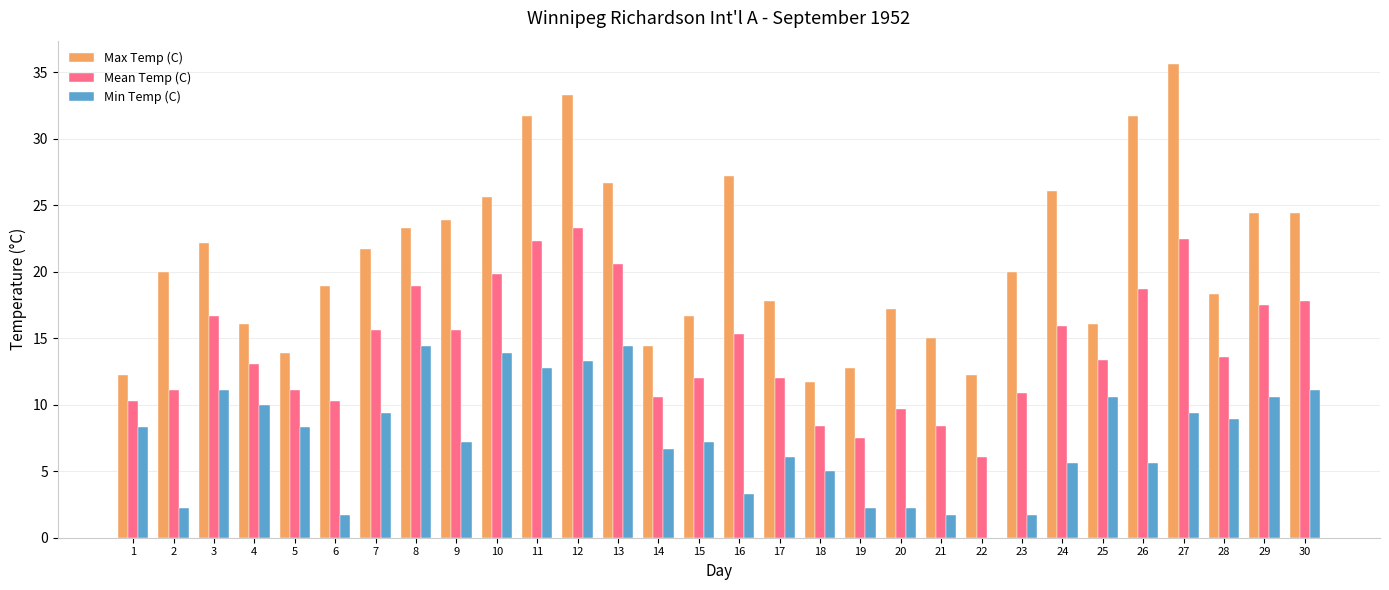

Is it true that Max Temp (C) equals 6.8 at 14?

False